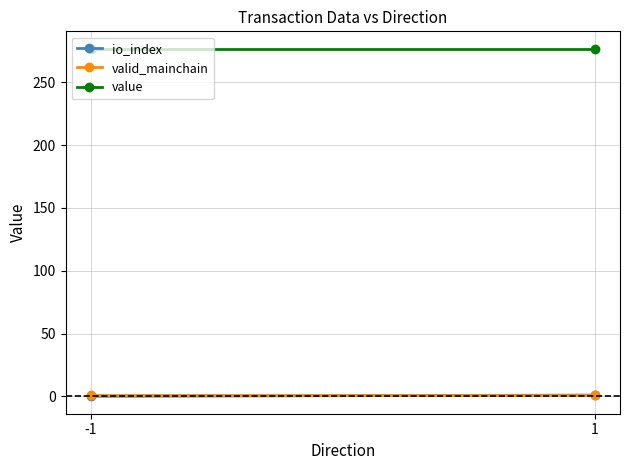

What are all the series names shown in the legend?

io_index, valid_mainchain, value